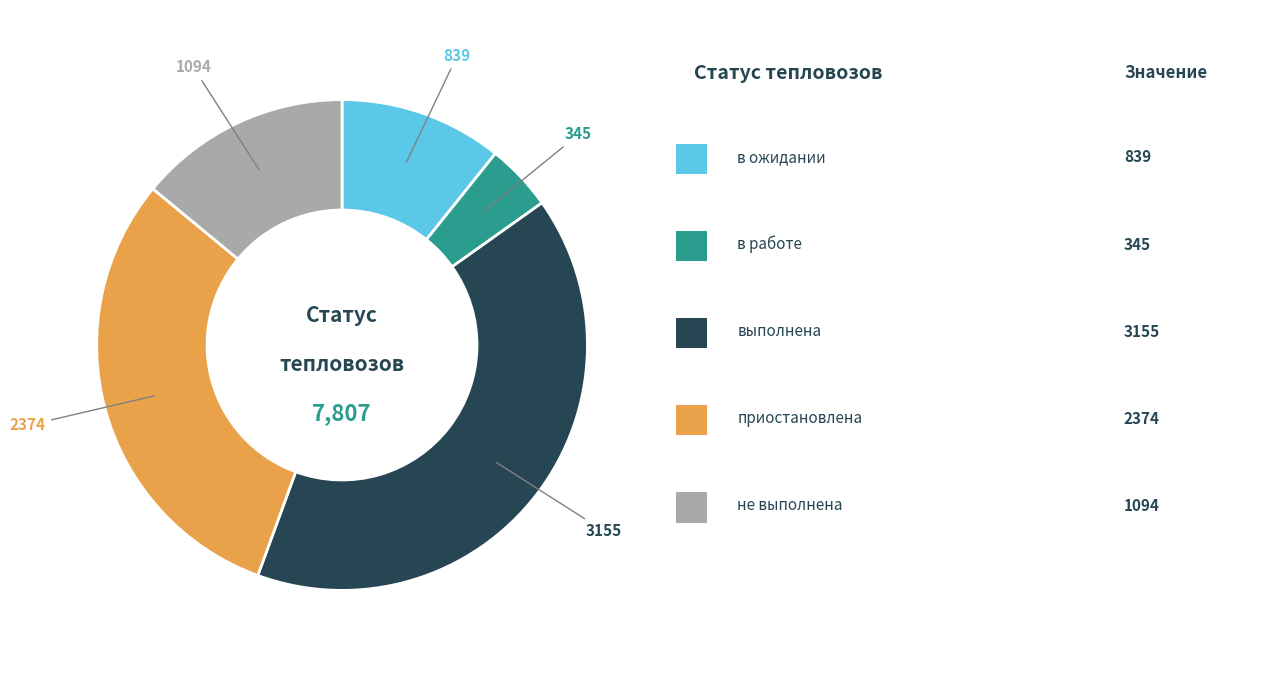

Does any single category account for the majority?

No